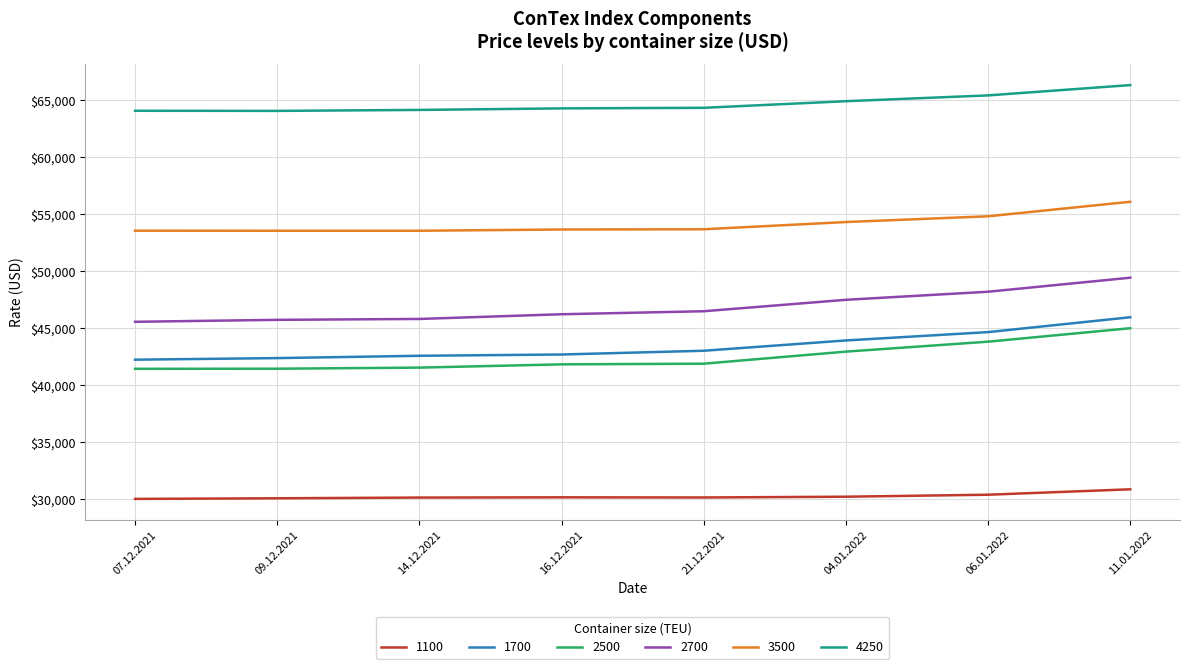

What is the spread (max minus min) of values at 09.12.2021?

34017